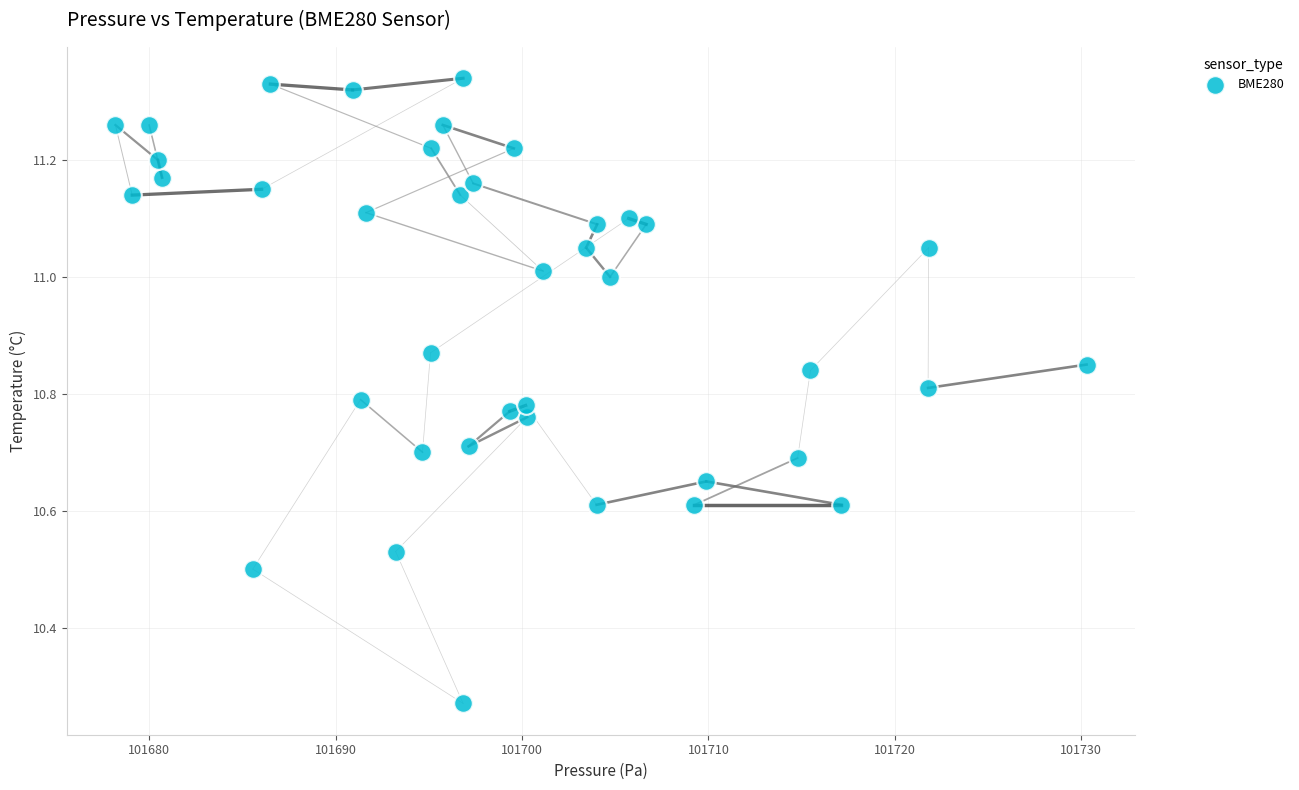

What is the range of X values (max minus min)?

52.1